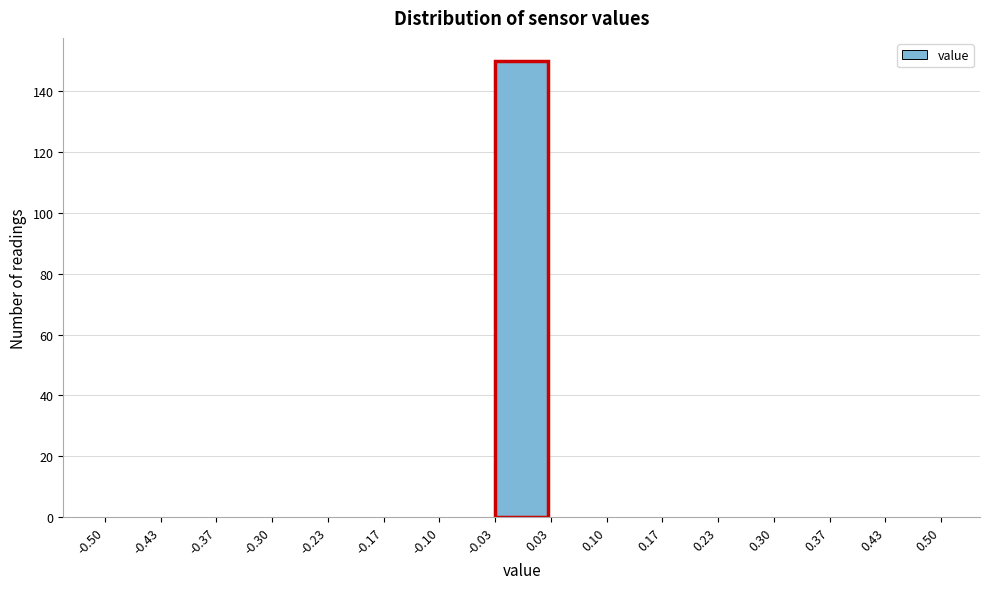

Reading left to right, list every bar in this chart as the range it spans on the x-axis followed by its height. The values are not printed on the chart, so give them approximately, as read against the axis.

-0.50 to -0.43: 0
-0.43 to -0.37: 0
-0.37 to -0.30: 0
-0.30 to -0.23: 0
-0.23 to -0.17: 0
-0.17 to -0.10: 0
-0.10 to -0.03: 0
-0.03 to 0.03: 150
0.03 to 0.10: 0
0.10 to 0.17: 0
0.17 to 0.23: 0
0.23 to 0.30: 0
0.30 to 0.37: 0
0.37 to 0.43: 0
0.43 to 0.50: 0